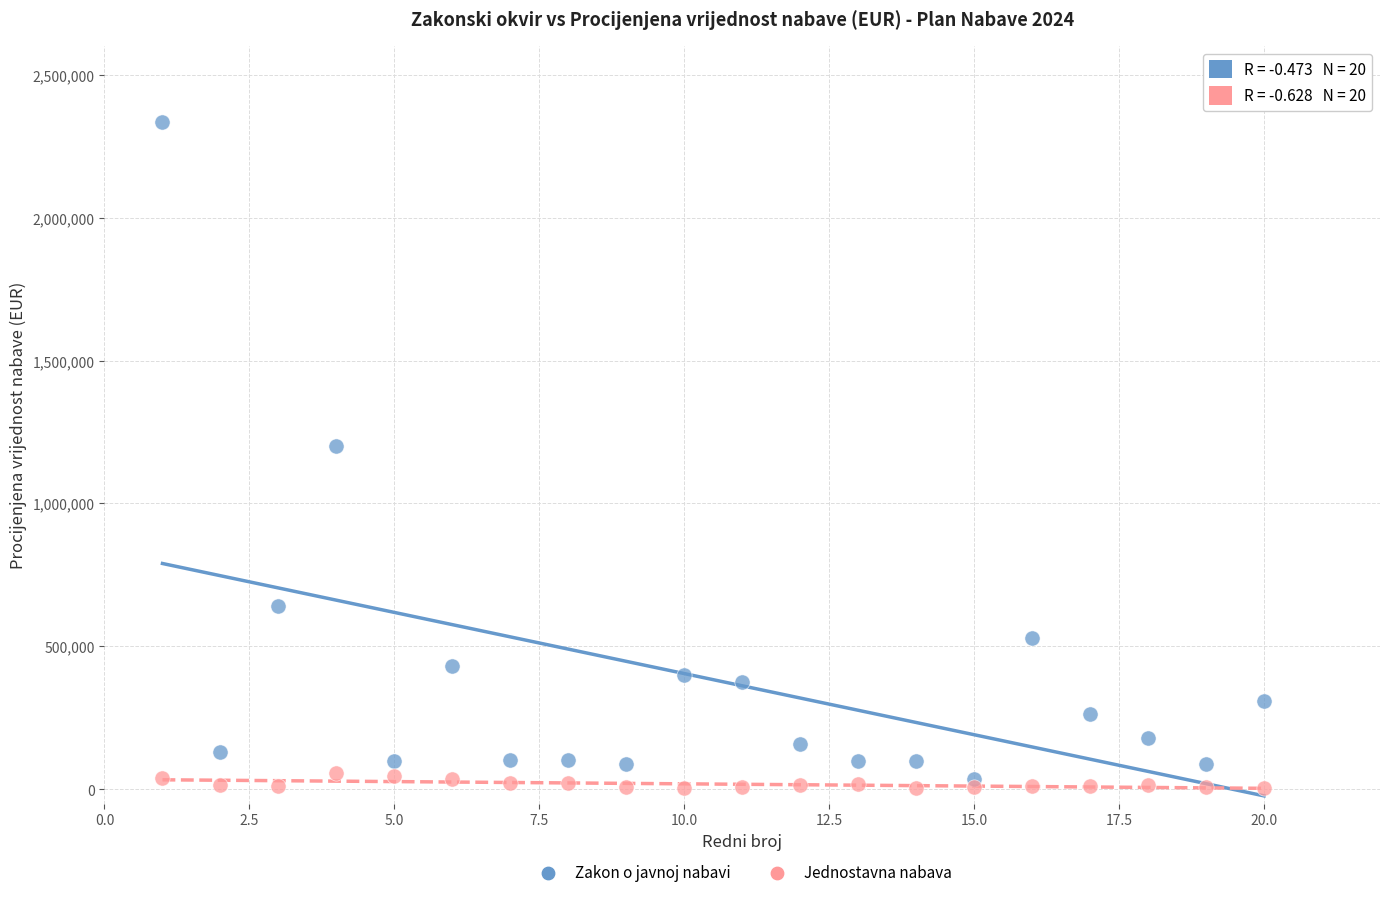

Which series contains the highest Y value?

Zakon o javnoj nabavi